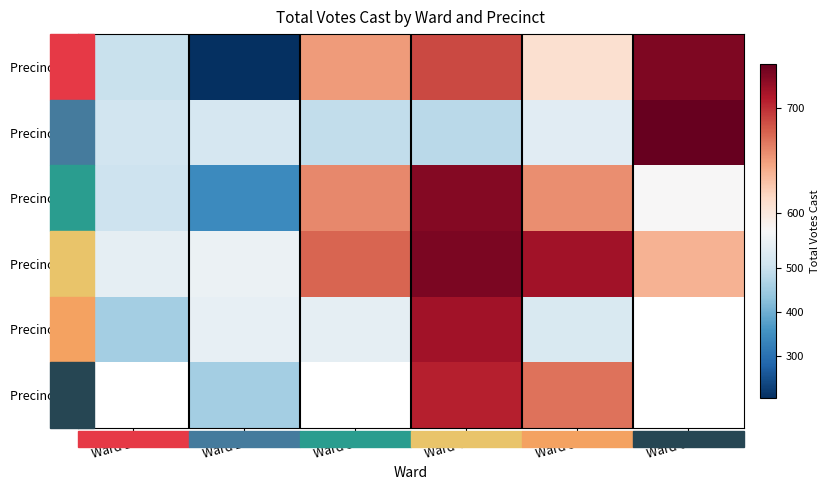

At which label is Precinct 4 closest to 640?

Ward 6